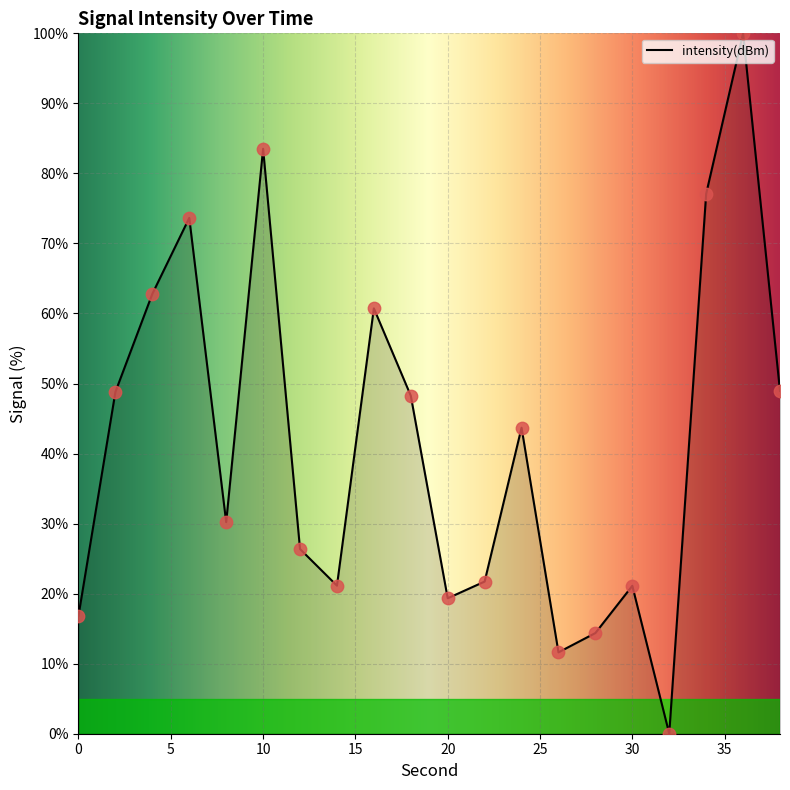

What is the greatest value displayed?

100.0